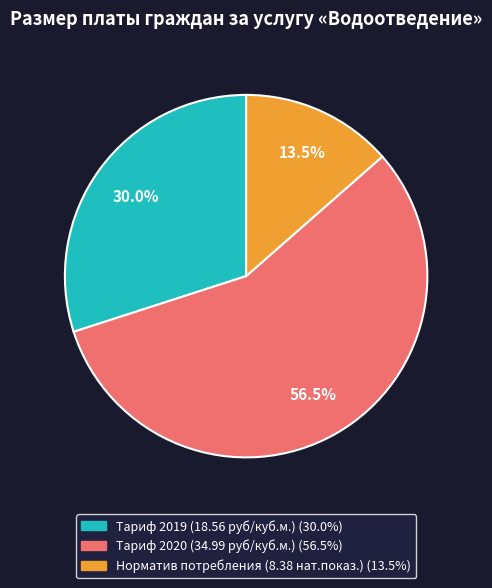

Which slice represents more than half of the pie?

Тариф 2020 (34.99 руб/куб.м.)